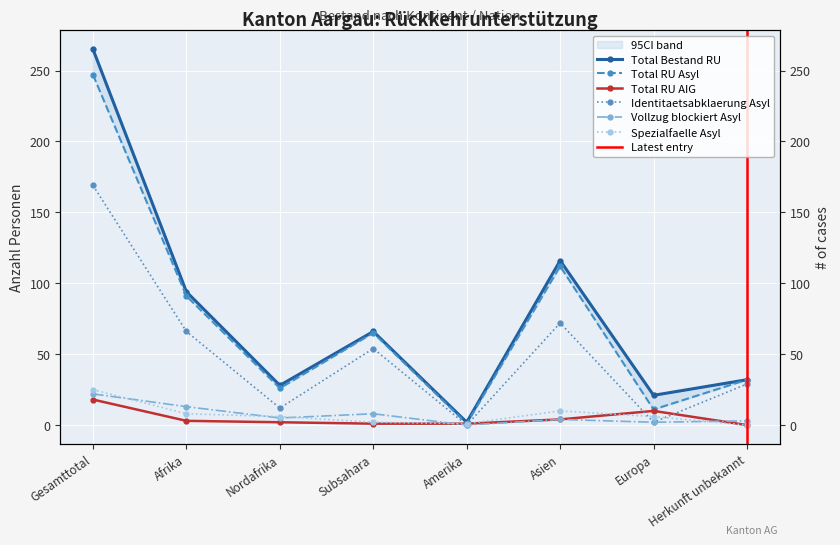

Reading right to left, extract all data points from this chart.

Total RU Asyl: 32	11	112	1	65	26	91	247
Total RU AIG: 0	10	4	1	1	2	3	18
Total Bestand RU: 32	21	116	2	66	28	94	265
Identitaetsabklaerung Asyl: 29	2	72	0	54	12	66	169
Vollzug blockiert Asyl: 3	2	4	0	8	5	13	22
Spezialfaelle Asyl: 0	6	10	1	2	6	8	25